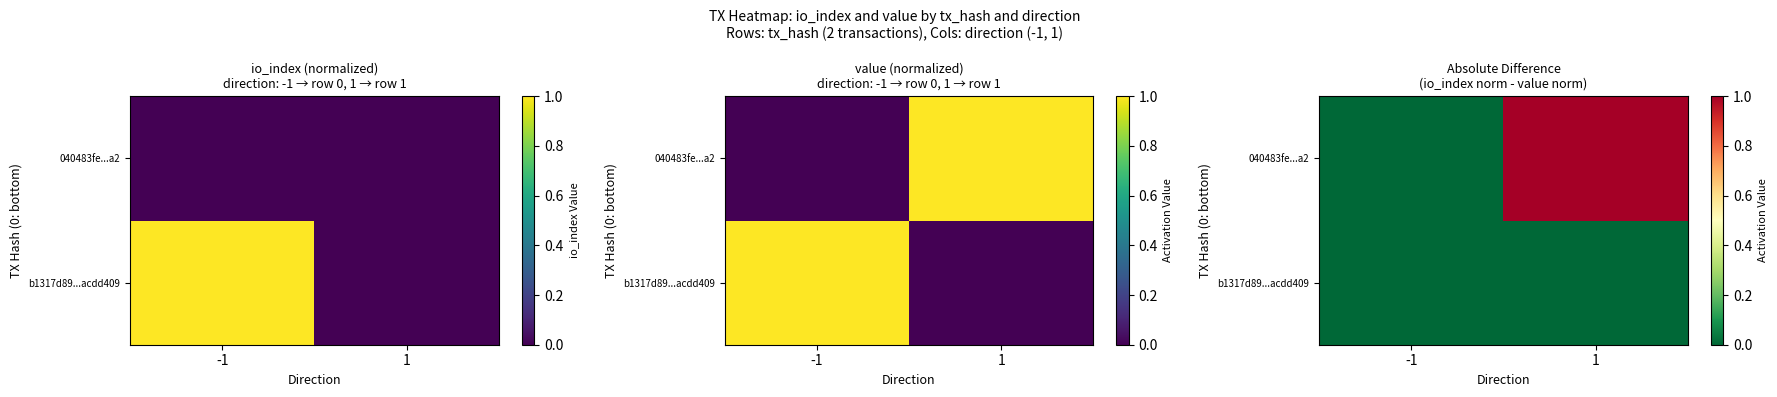

Which category has the lowest value in the b1317d89...acdd409 series?

-1